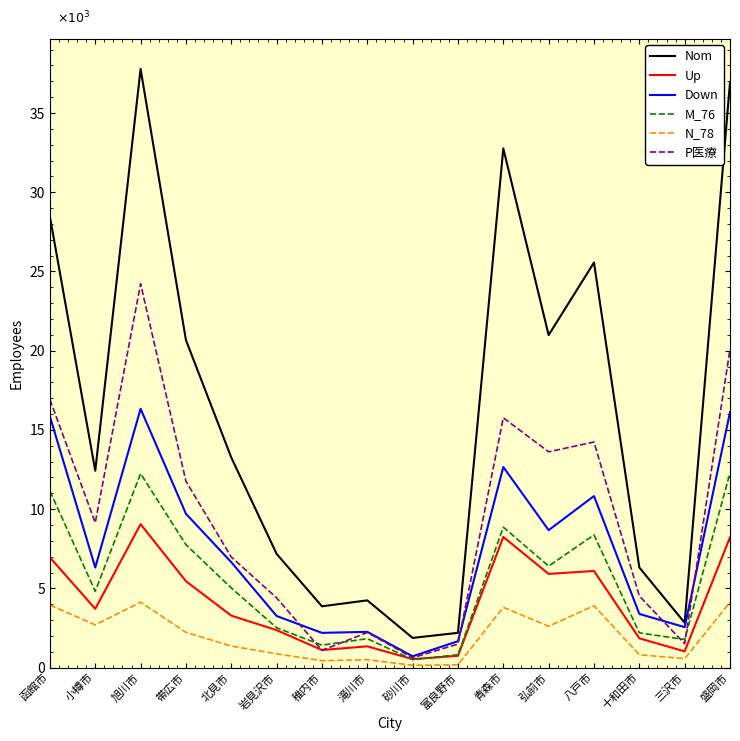

At which category does the chart reach its minimum across all series?

砂川市